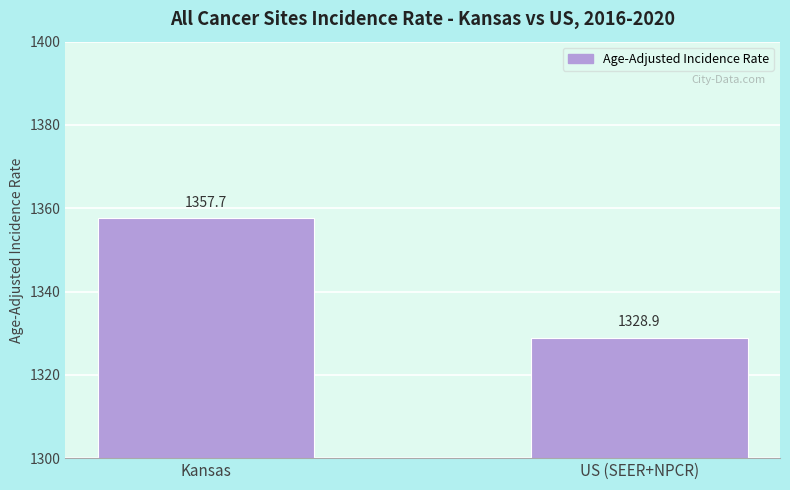

Reading left to right, extract all data points from this chart.

1357.7	1328.9